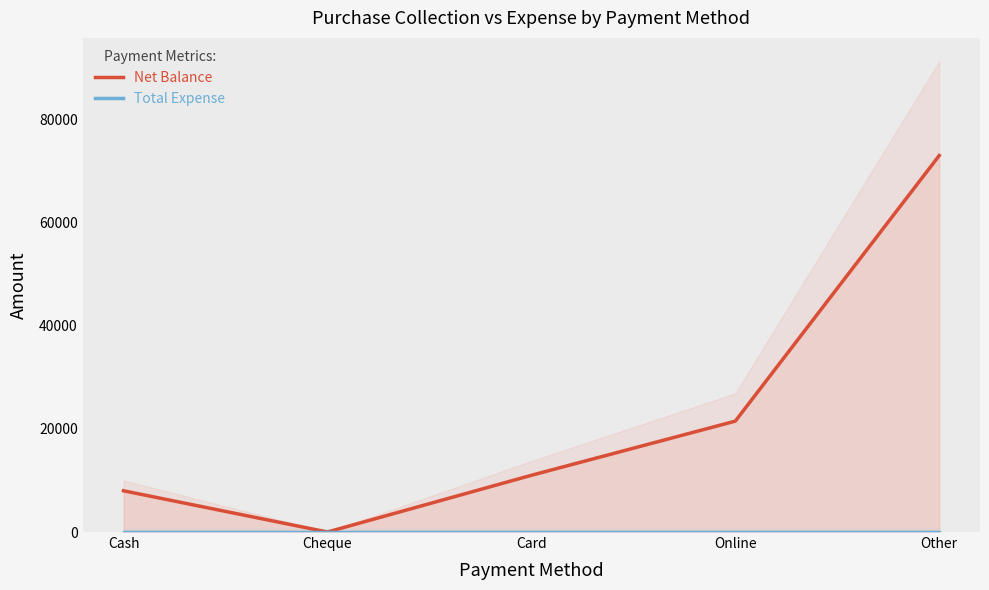

True or false: Total Expense and Net Balance intersect in this chart.

False